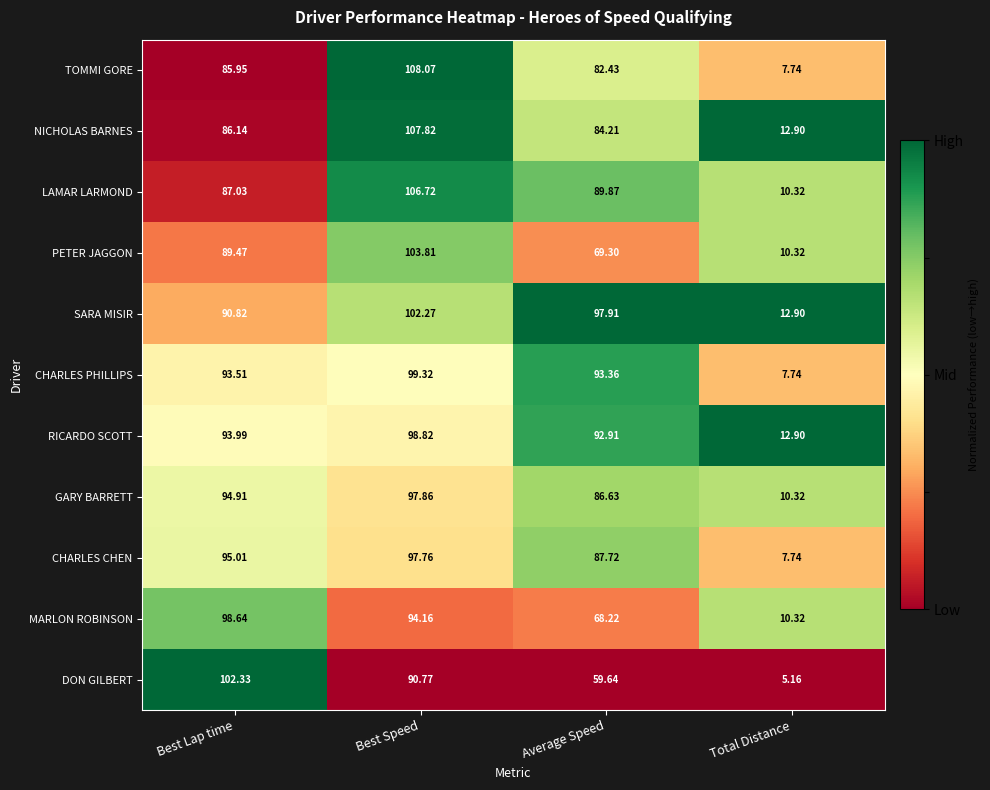

What is the maximum value shown in the chart?

108.1